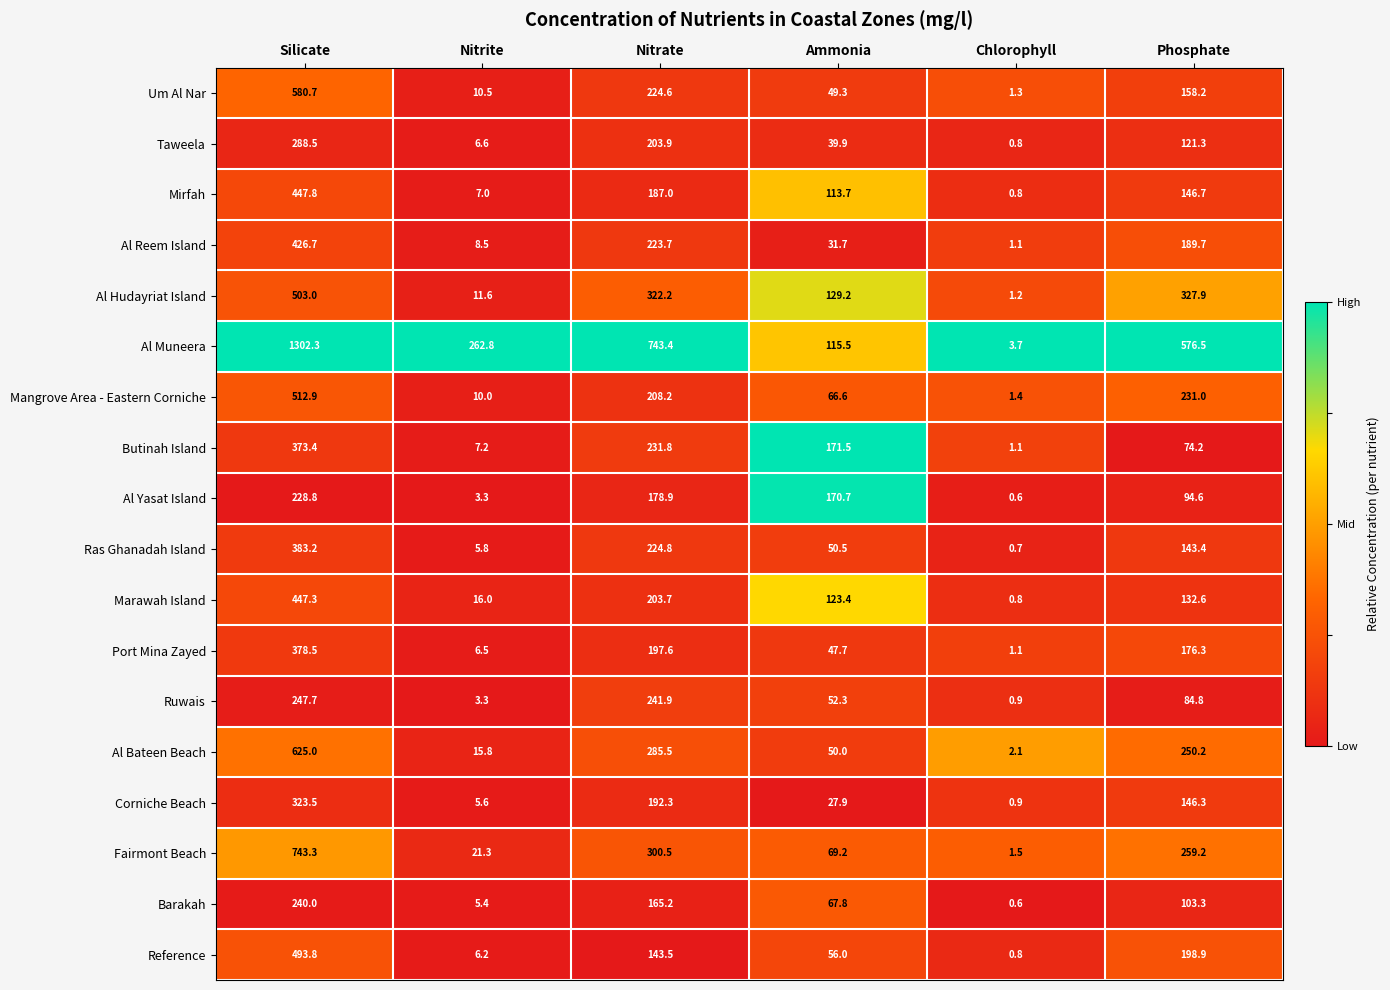

What is the difference between the highest and lowest values at Chlorophyll?

3.1